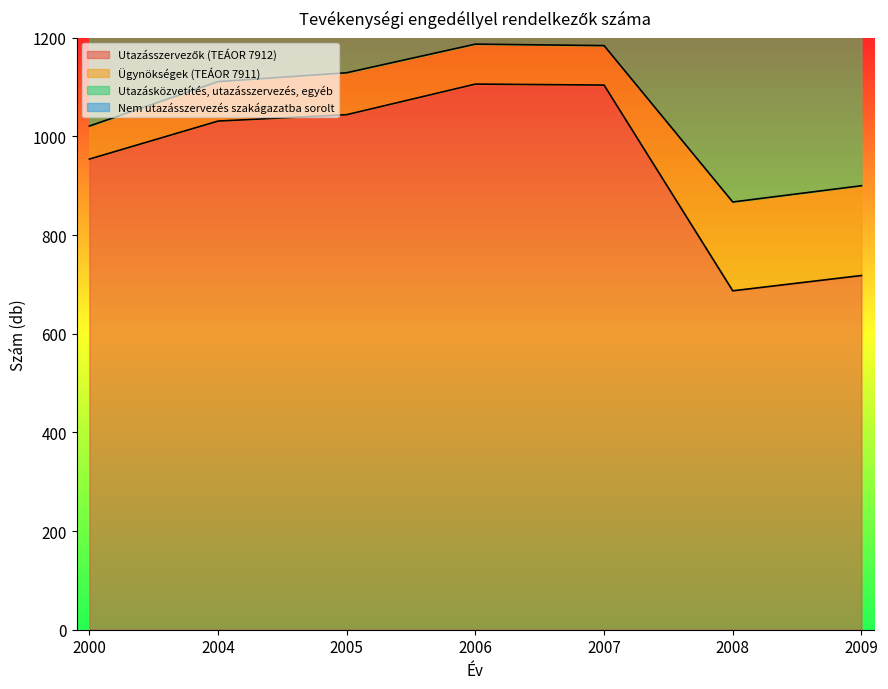

The value of Nem utazásszervezés szakágazatba sorolt at 2006 is 193. True or false?

True